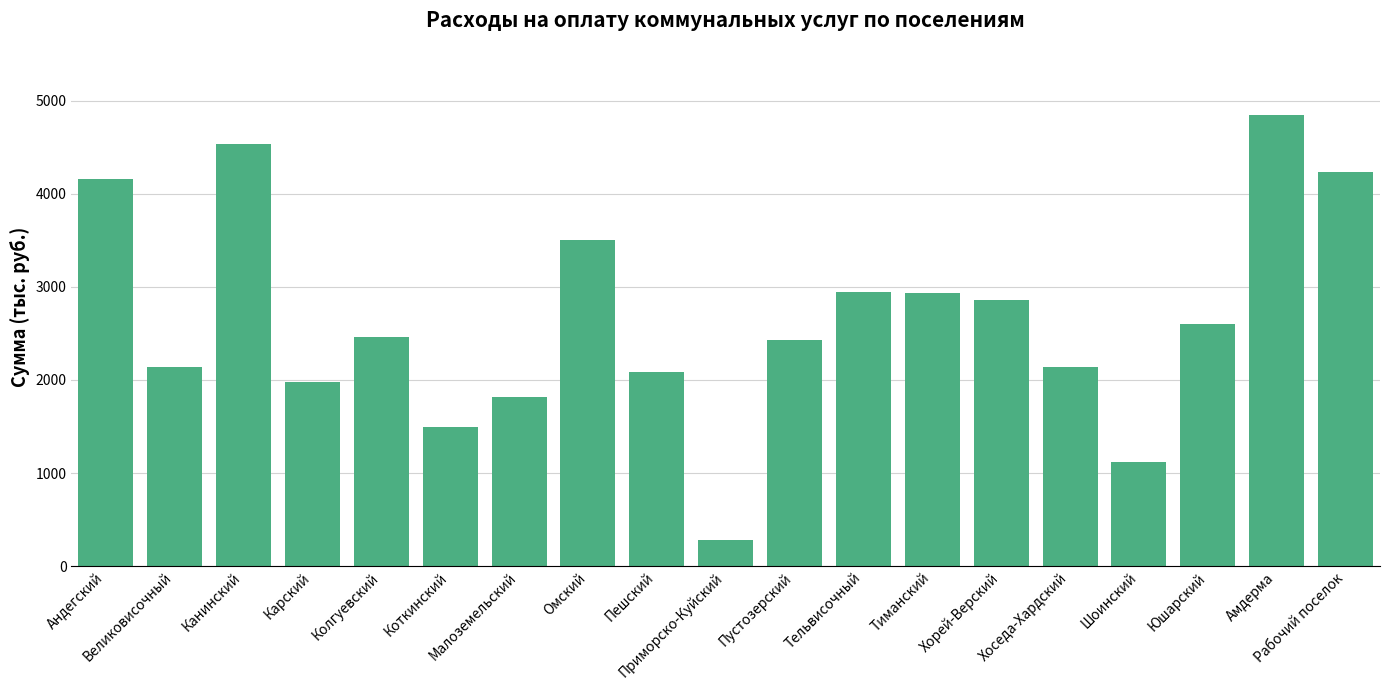

What position from the left is Шоинский?

16